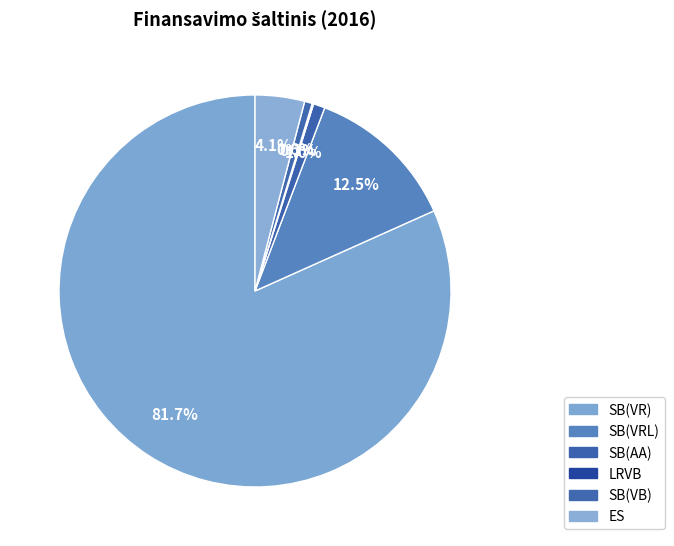

To the nearest percent, what portion does SB(VR) represent?

82%